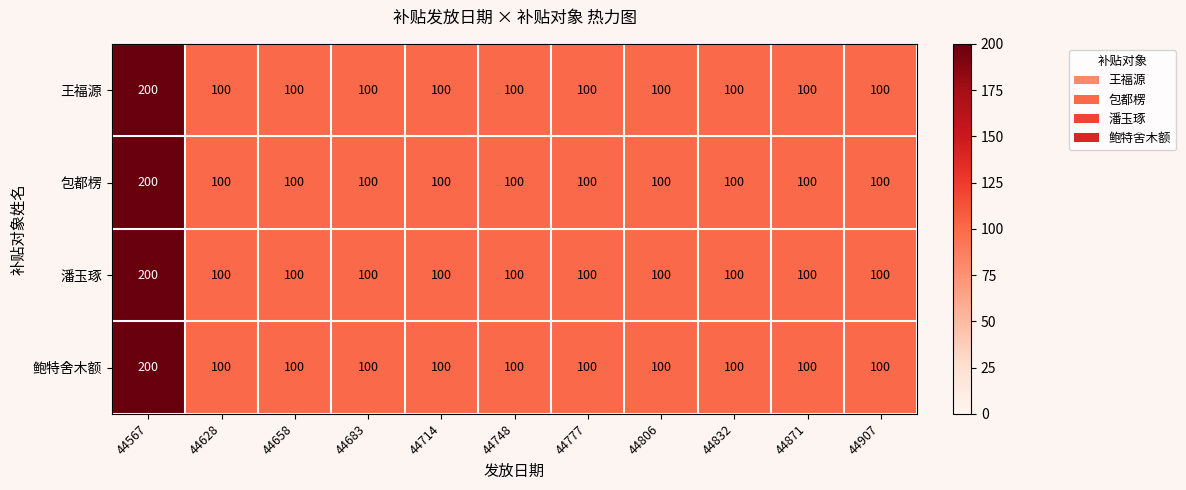

Read the 鲍特舍木额 value at 44628.

100